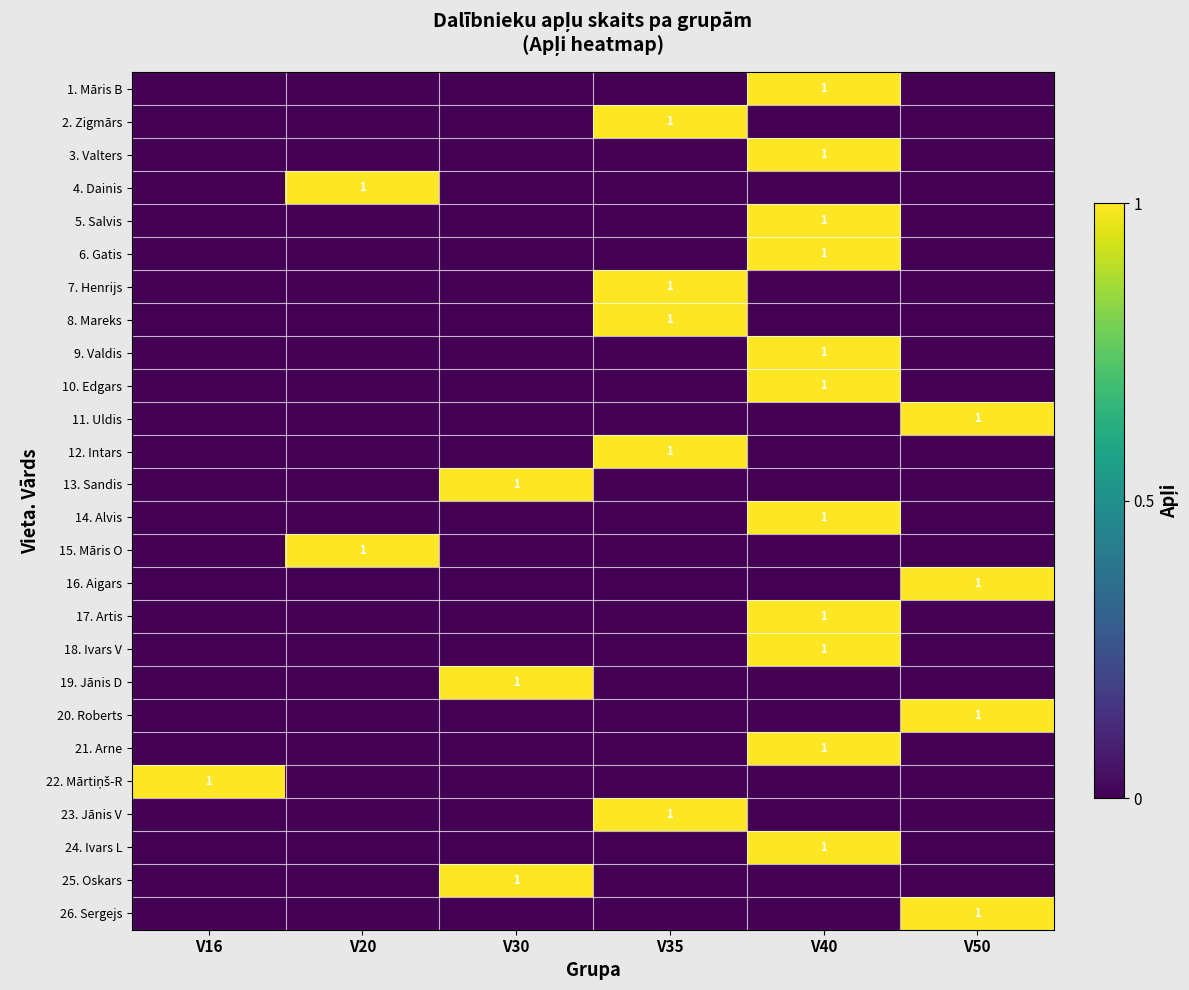

Is it true that 16. Aigars equals 1 at V50?

True